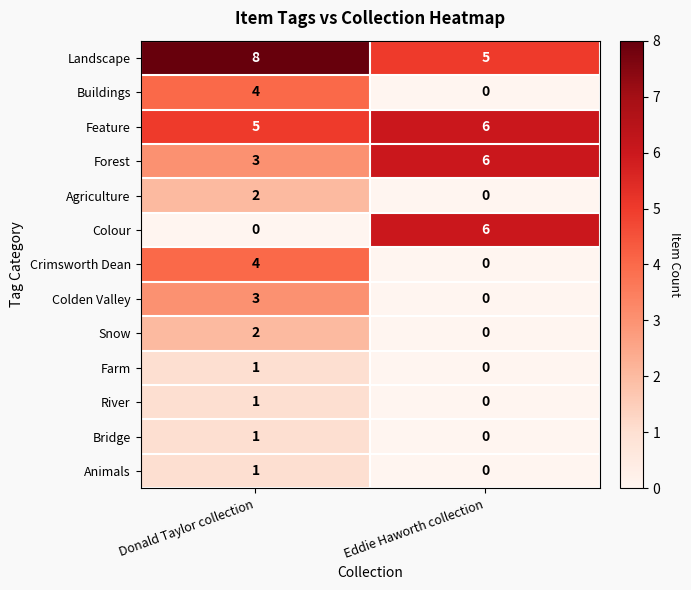

Which category has the highest value across all series?

Donald Taylor collection